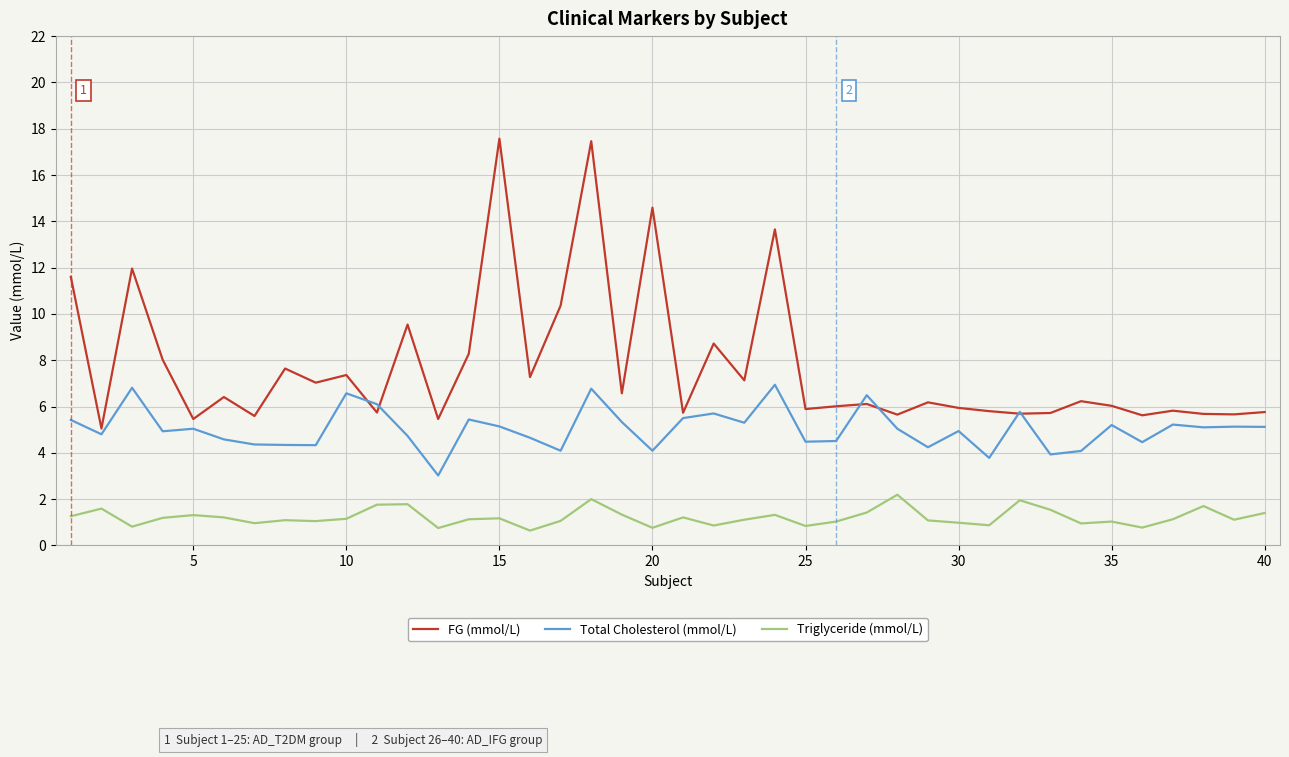

What is the lowest value of the Total Cholesterol (mmol/L) series?

3.0